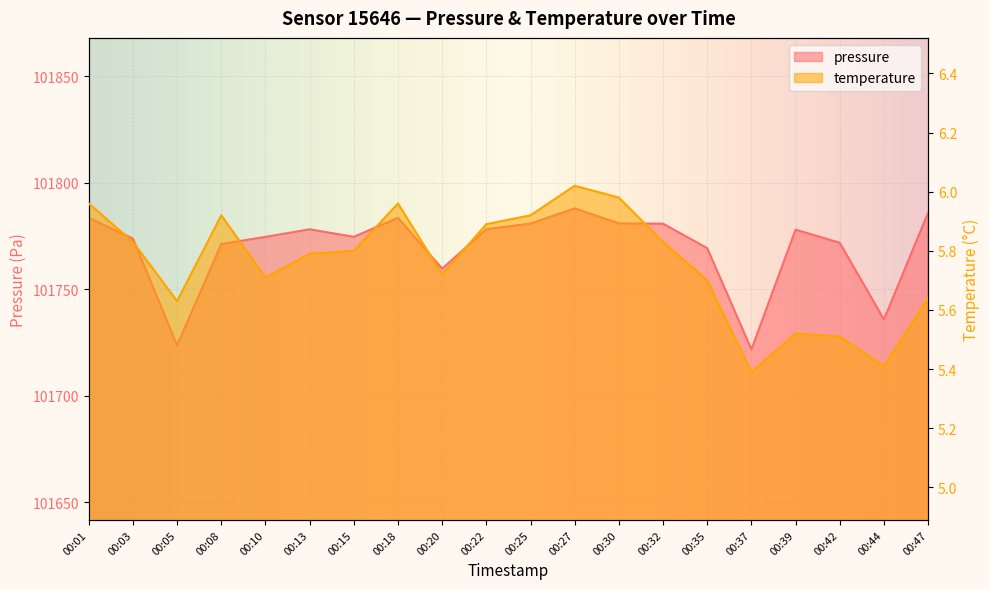

Is the value of pressure at 00:20 greater than the value of temperature at 00:18?

Yes